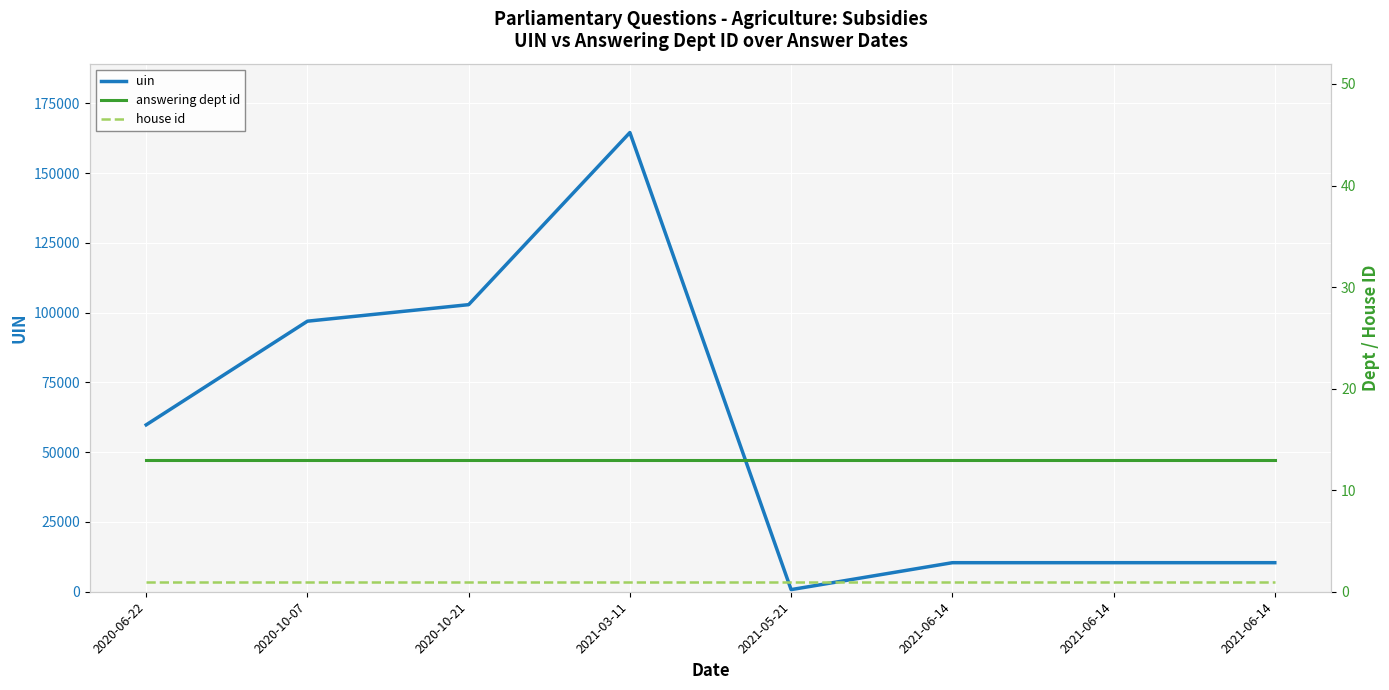

Which series has the largest total across all categories?

uin